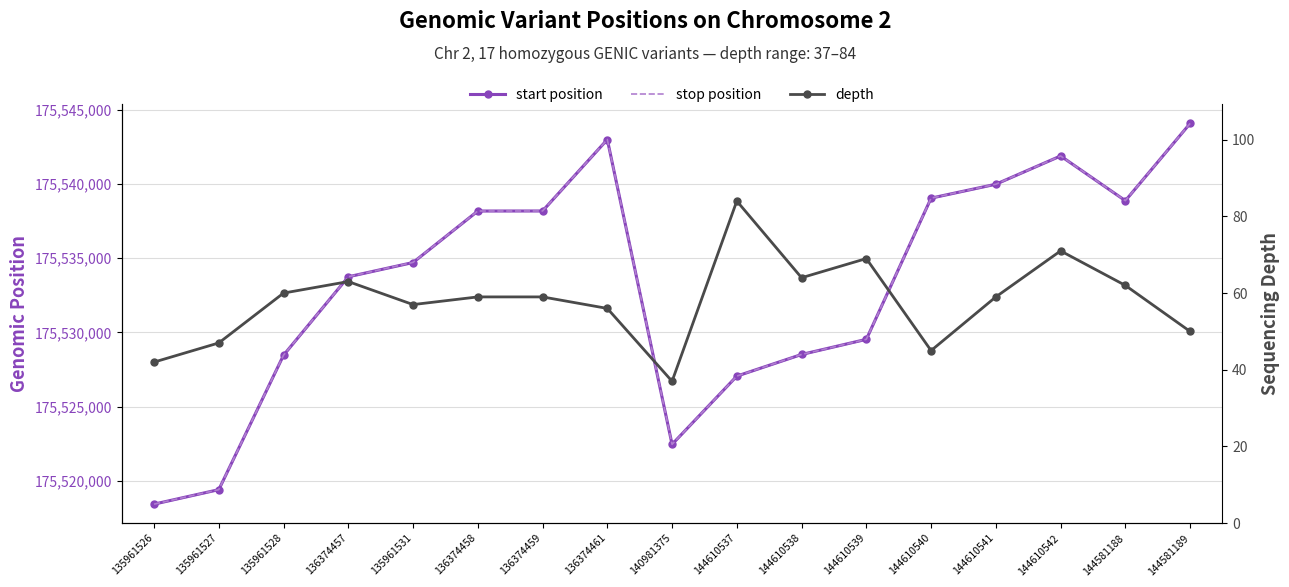

Does the chart have visible grid lines?

Yes